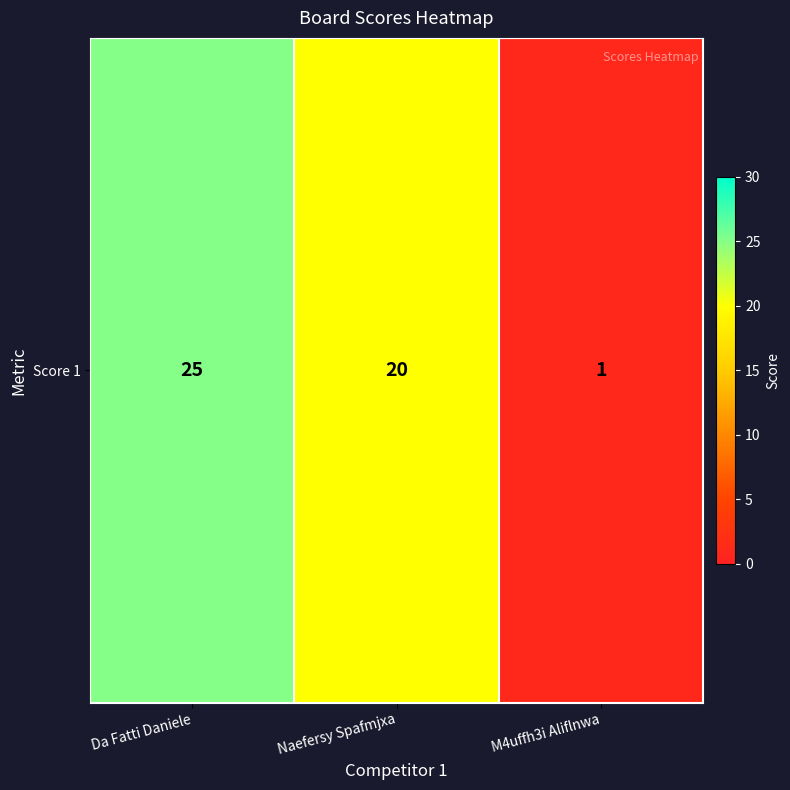

Approximately how many times larger is the value at M4uffh3i Aliflnwa compared to Naefersy Spafmjxa?

0.1